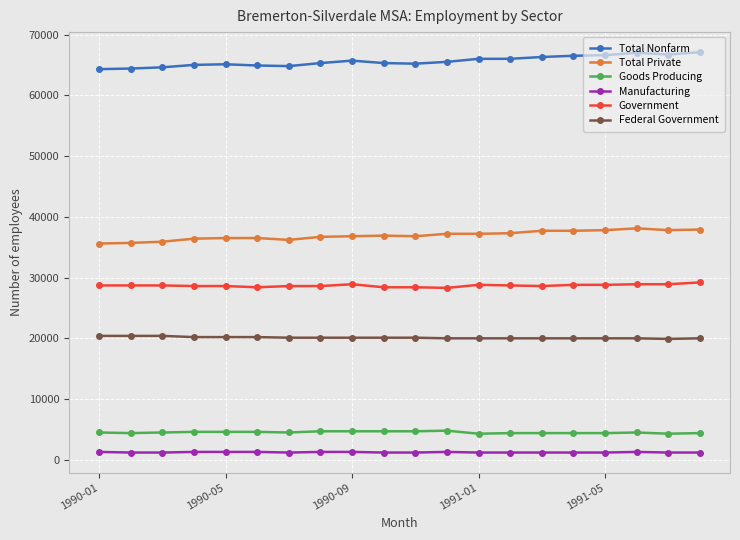

True or false: Total Nonfarm and Government intersect in this chart.

False